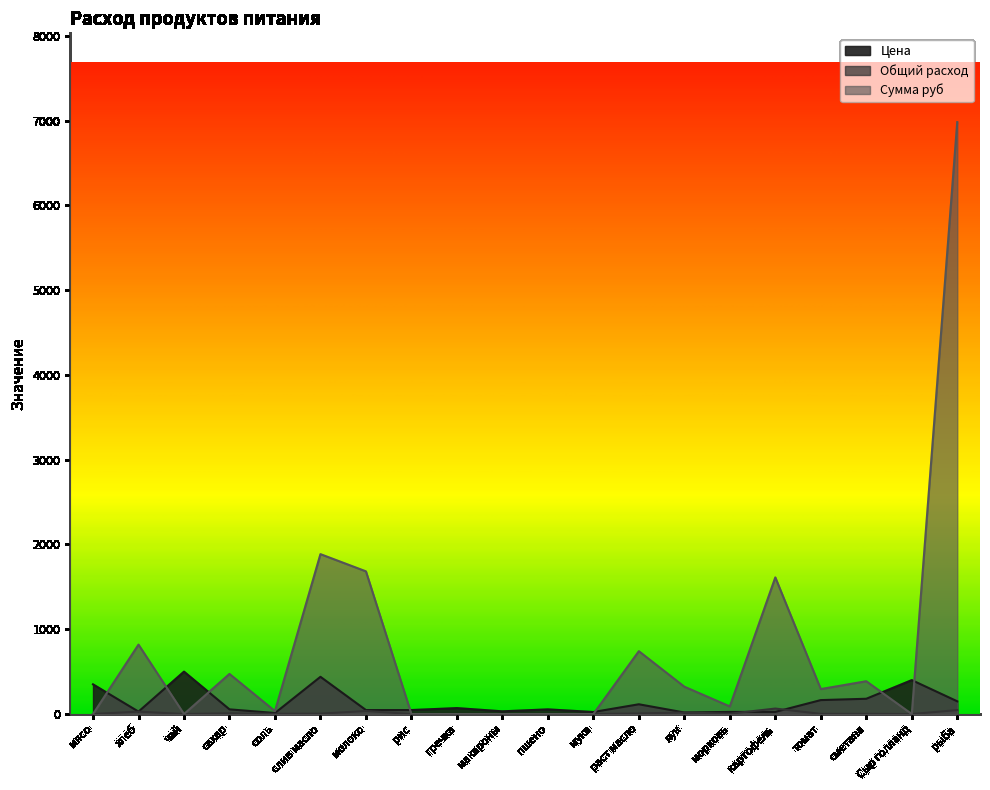

What is the difference between the highest and lowest values at лук?

304.3